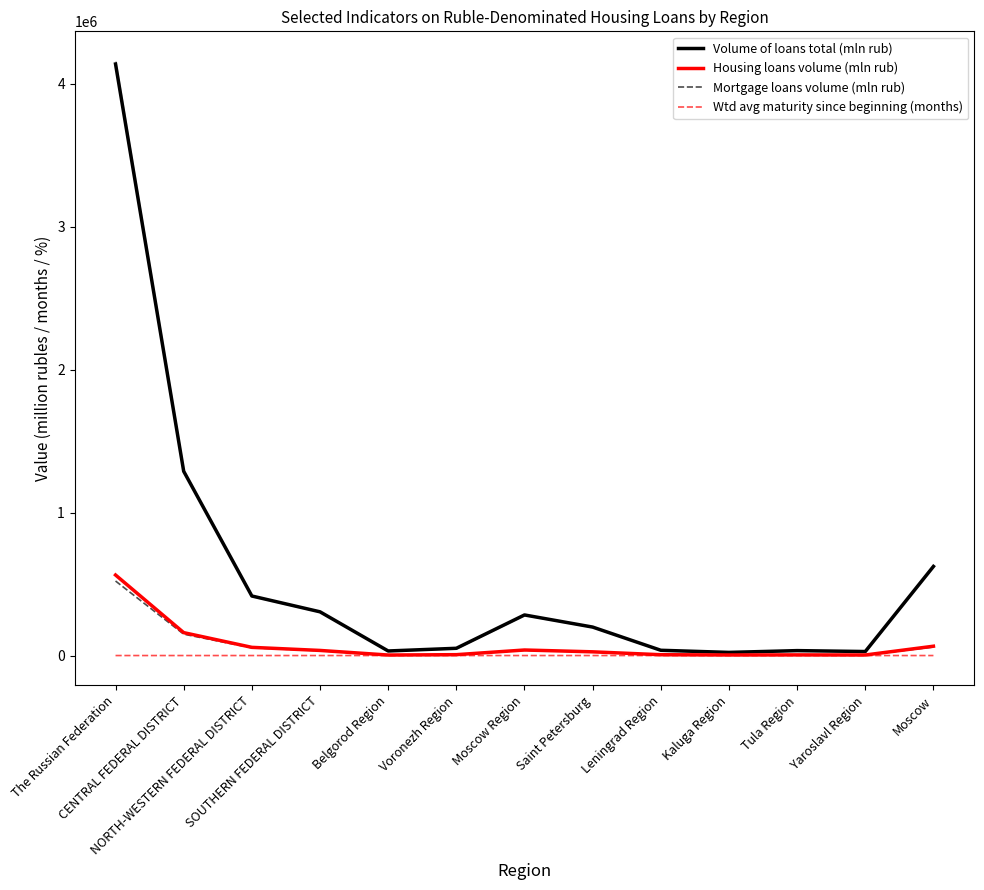

In Mortgage loans volume (mln rub), how many points are lower than both neighbors (excluding endpoints)?

3